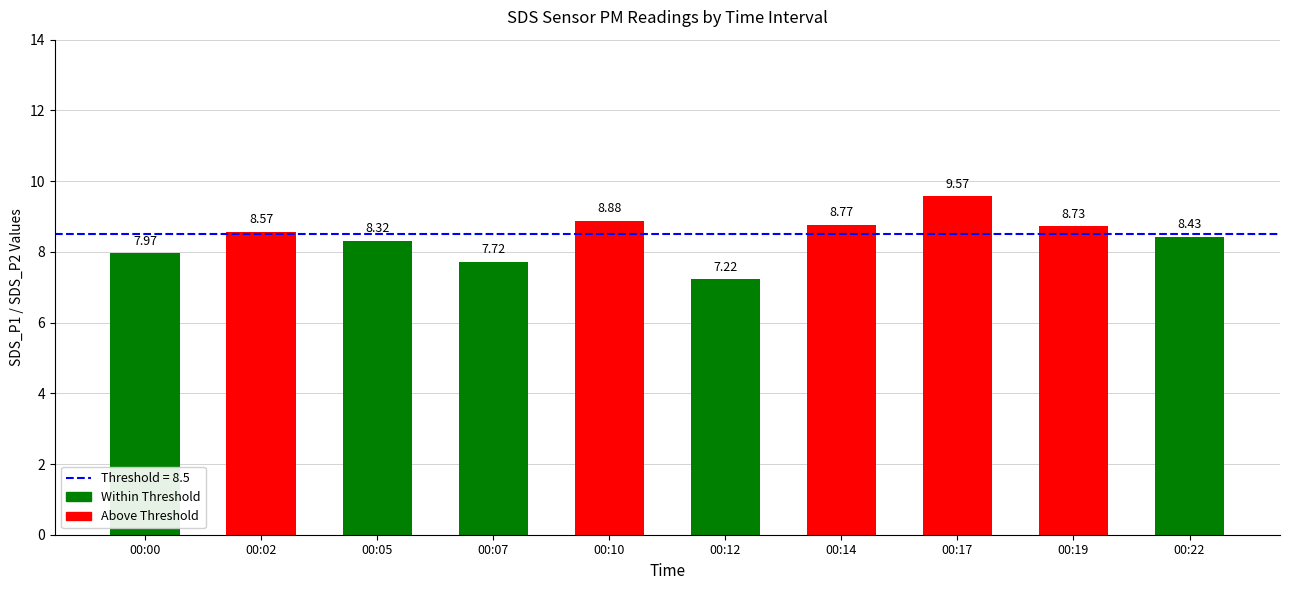

At which category does the chart reach its minimum across all series?

00:12